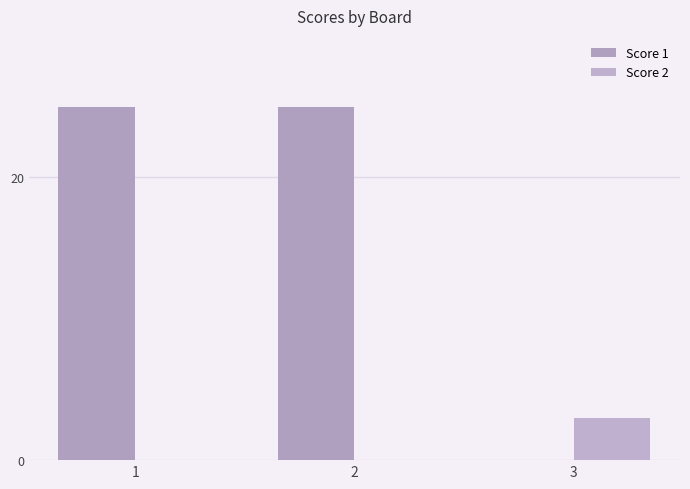

Count the number of data series in this chart.

2